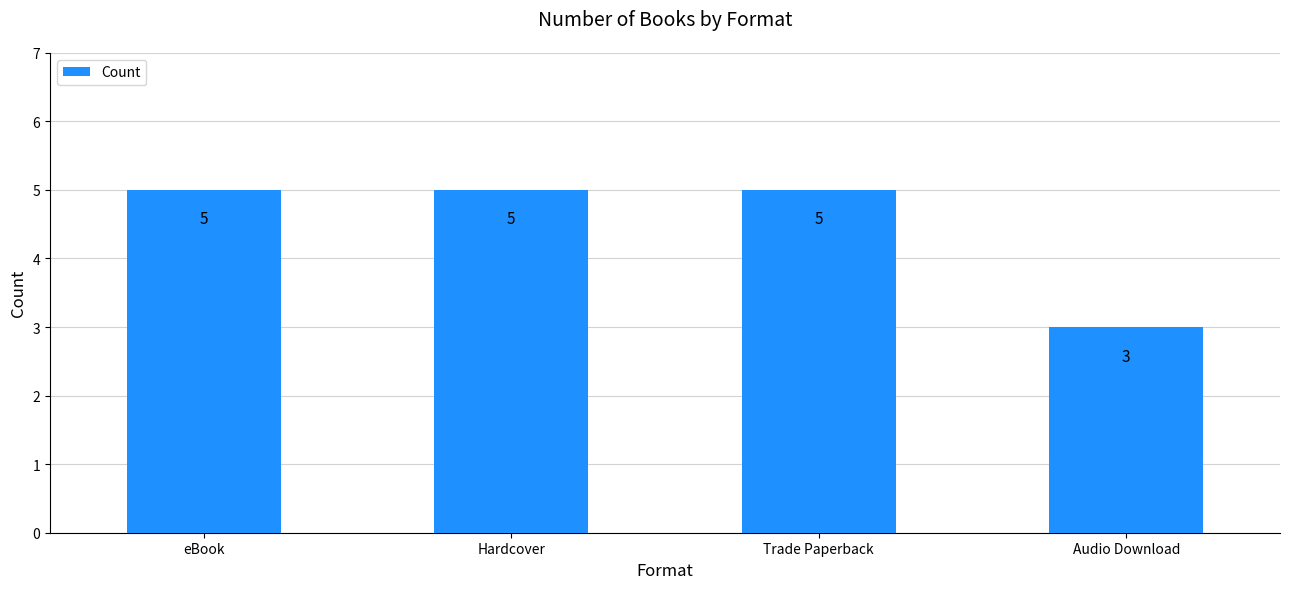

What is the label of the 2nd bar from the left?

Hardcover